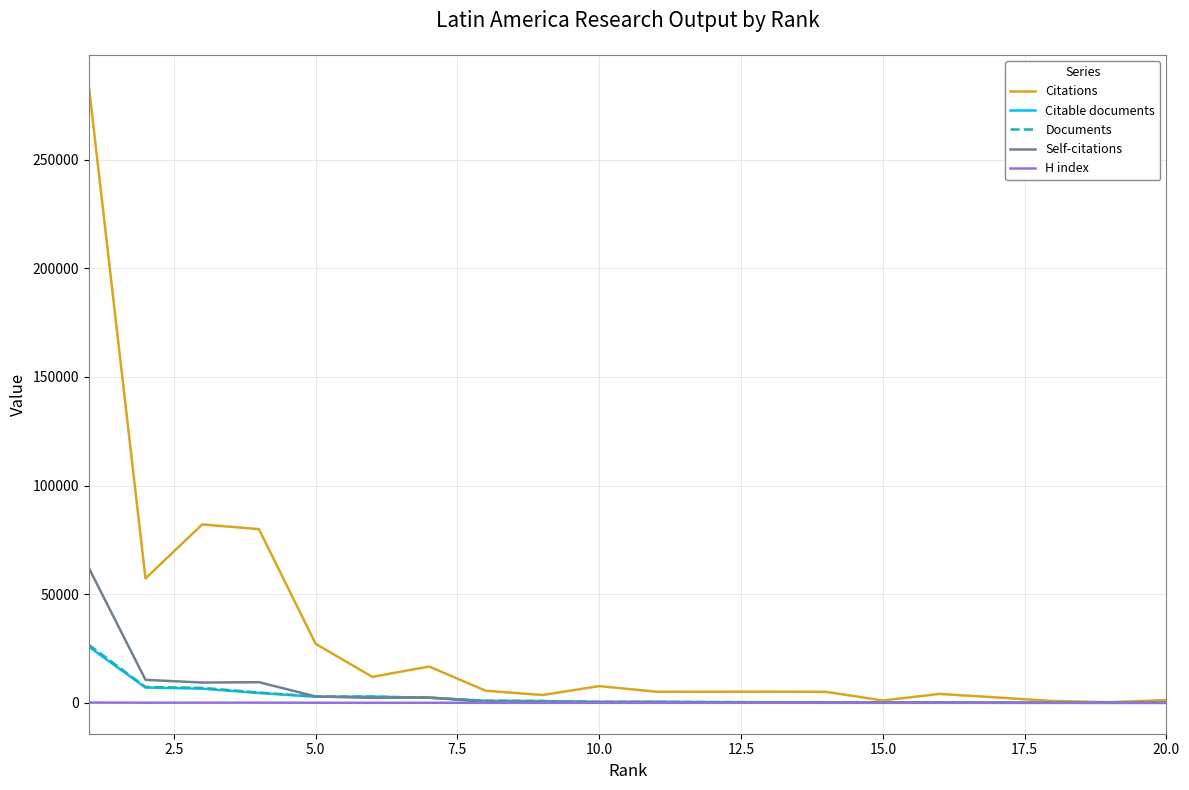

Which series has the widest spread of values?

Citations